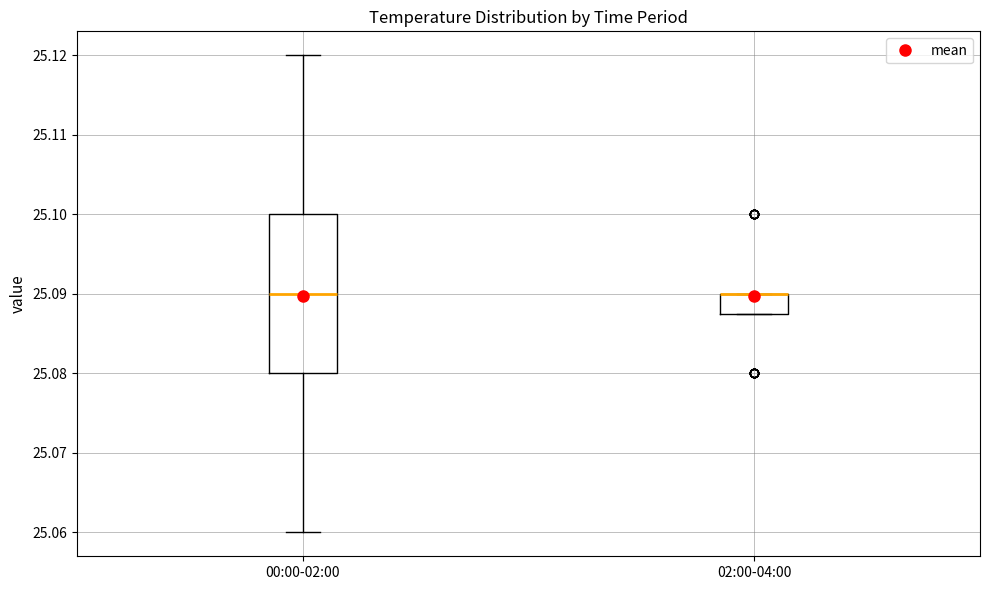

Where is the upper edge of the box for 02:00-04:00 on the y-axis? The values are not printed on the chart, so give them approximately, as read against the axis.

25.090